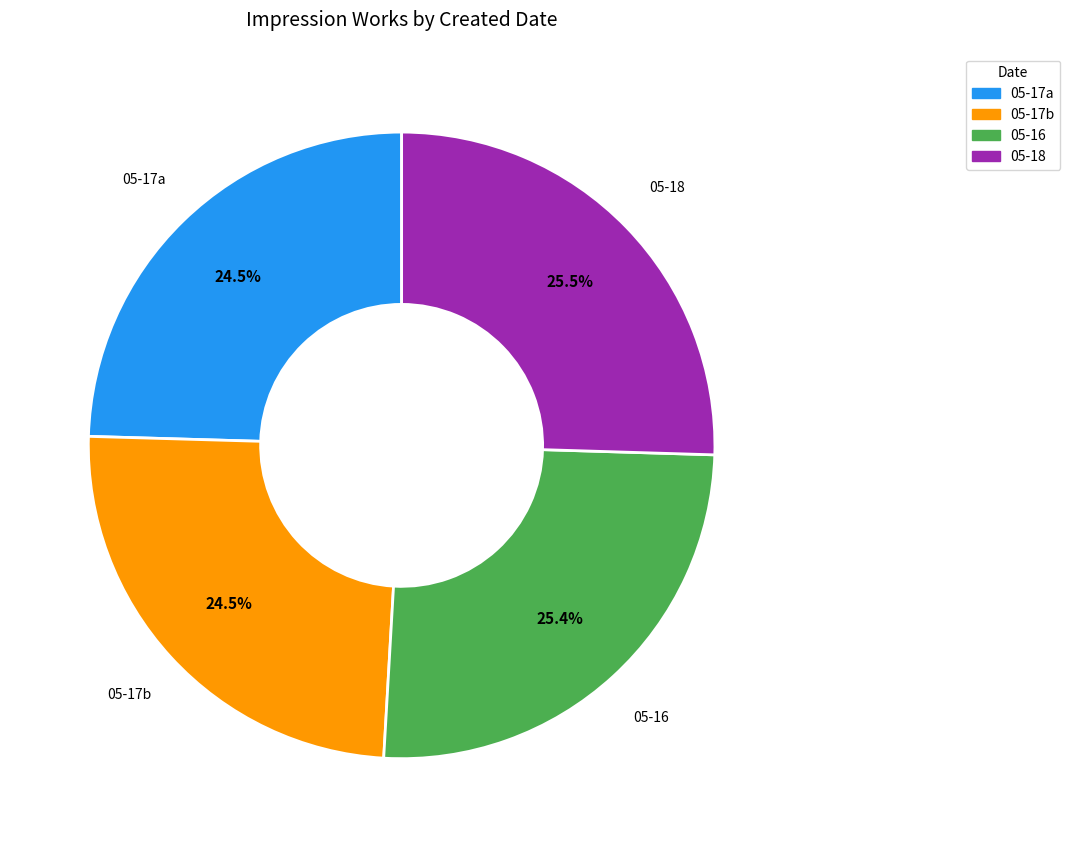

Is there a majority slice in this chart?

No